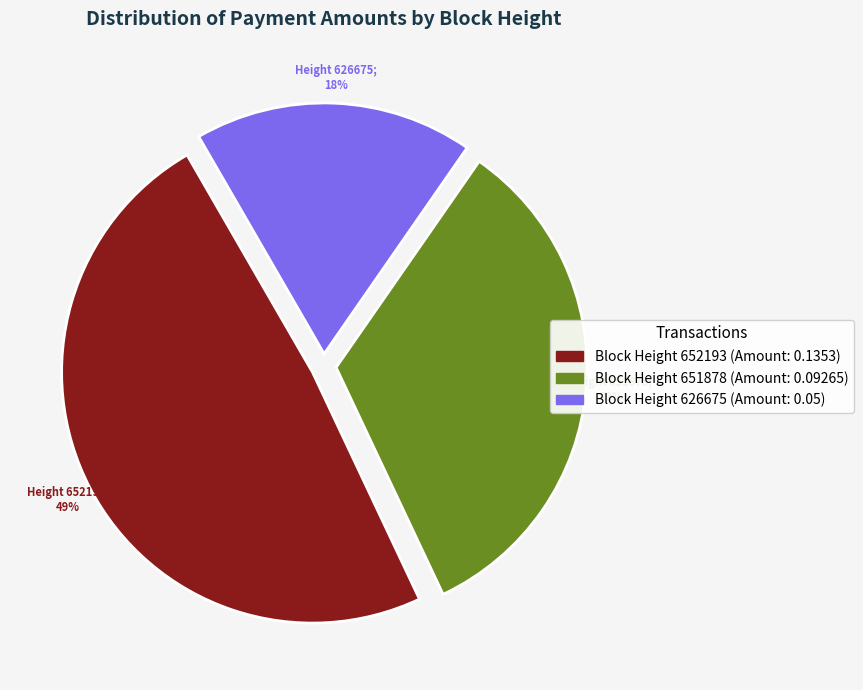

True or false: 626675 accounts for 9% of the total.

False